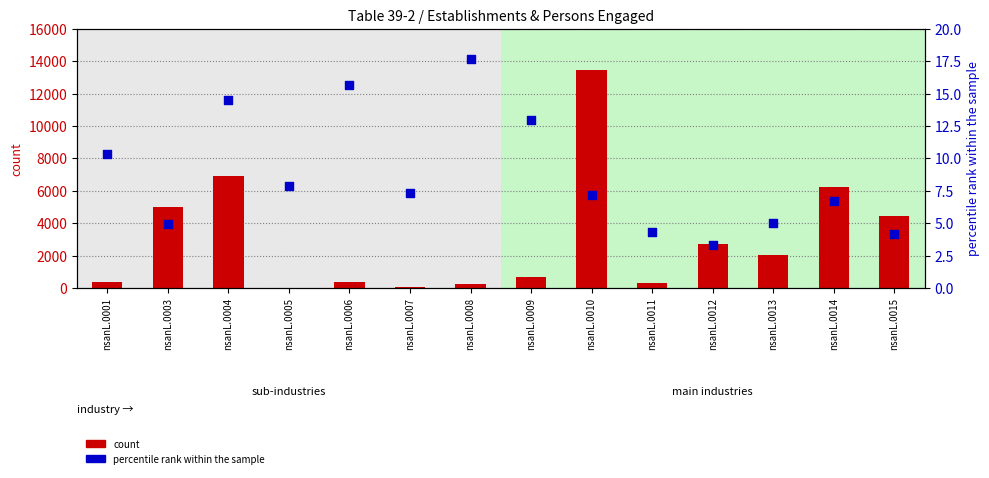

At how many categories does at least one series exceed 11254?

1